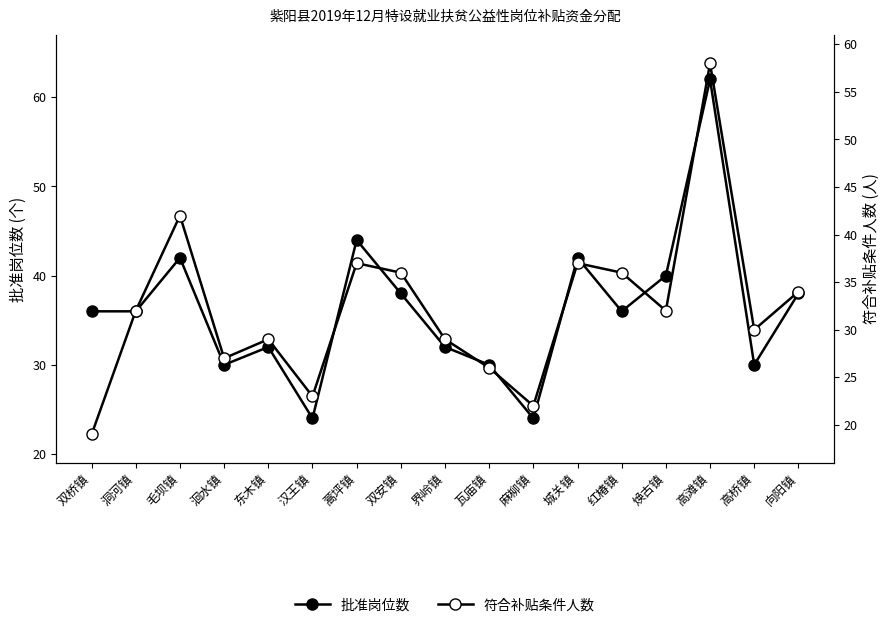

Reading left to right, extract all data points from this chart.

批准岗位数: 双桥镇=36	洞河镇=36	毛坝镇=42	洄水镇=30	东木镇=32	汉王镇=24	蒿坪镇=44	双安镇=38	界岭镇=32	瓦庙镇=30	麻柳镇=24	城关镇=42	红椿镇=36	焕古镇=40	高滩镇=62	高桥镇=30	向阳镇=38
符合补贴条件人数: 双桥镇=19	洞河镇=32	毛坝镇=42	洄水镇=27	东木镇=29	汉王镇=23	蒿坪镇=37	双安镇=36	界岭镇=29	瓦庙镇=26	麻柳镇=22	城关镇=37	红椿镇=36	焕古镇=32	高滩镇=58	高桥镇=30	向阳镇=34